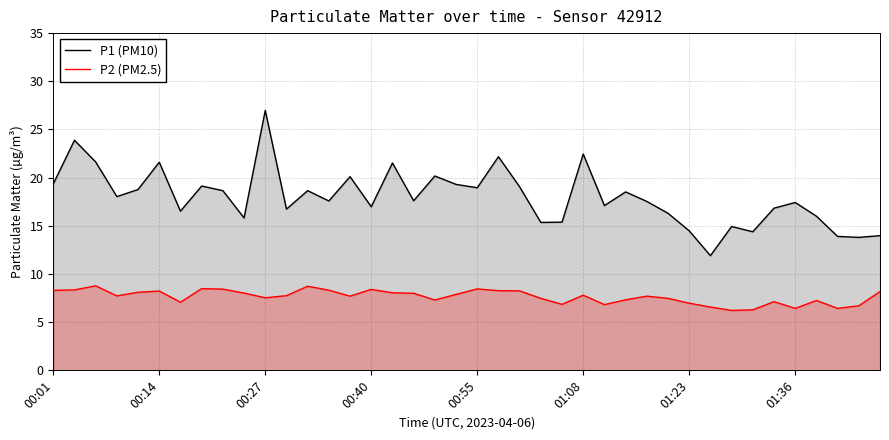

How many categories are shown in the chart?

40